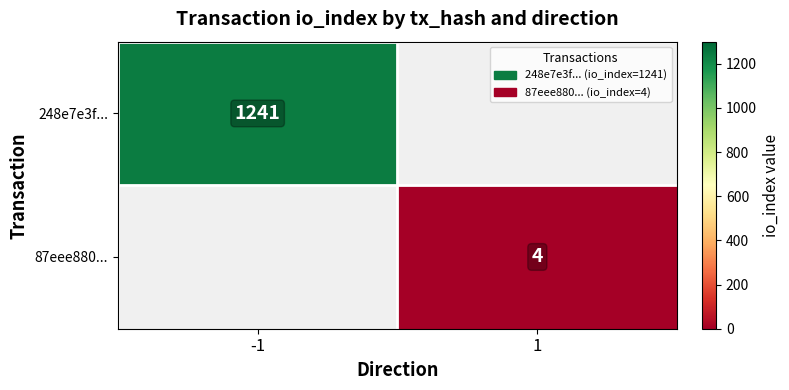

The value of 248e7e3f... at -1 is 641.1. True or false?

False